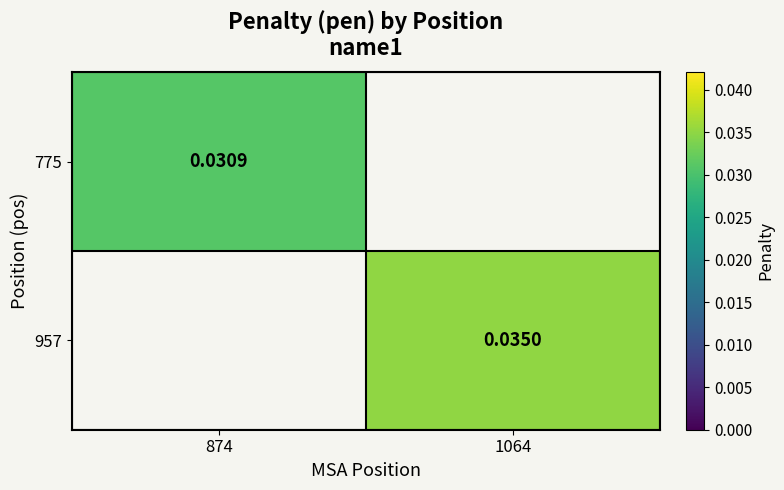

At which category does the chart reach its minimum across all series?

874